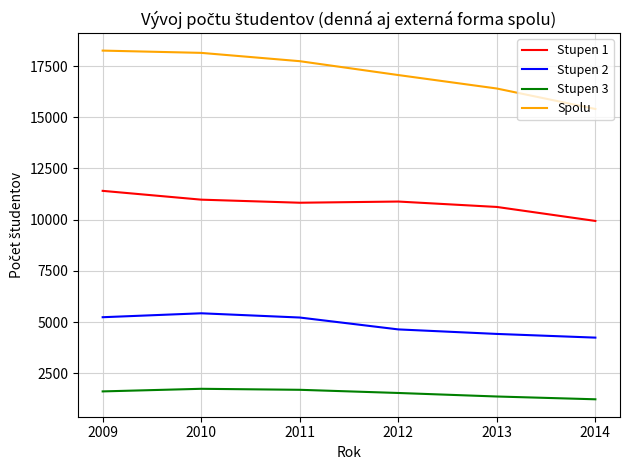

List the series in order of their overall mean, highest first.

Spolu, Stupen 1, Stupen 2, Stupen 3